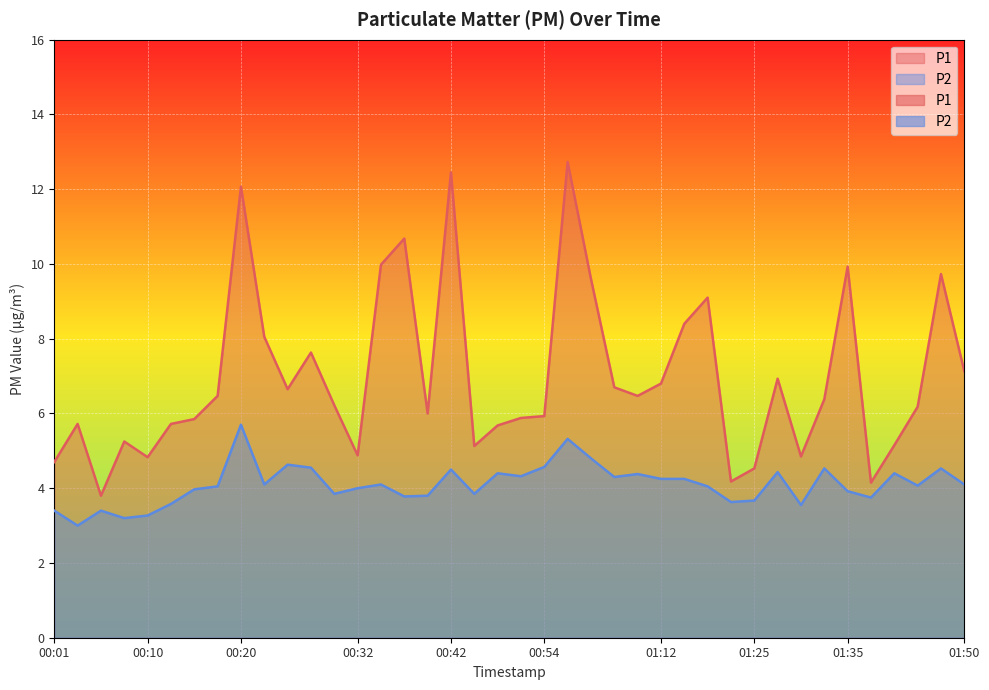

What is the maximum value for P1?

12.7